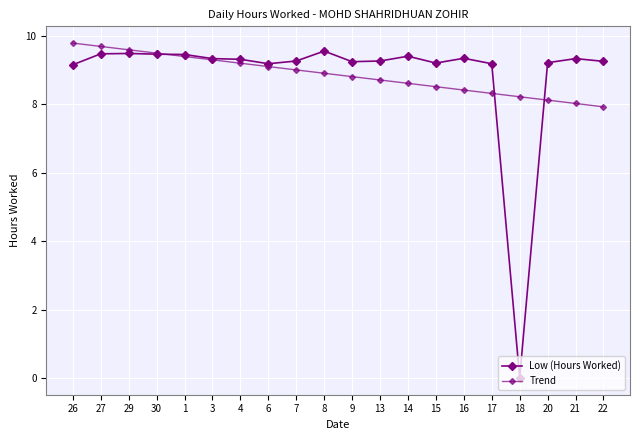

Does the chart have visible grid lines?

Yes